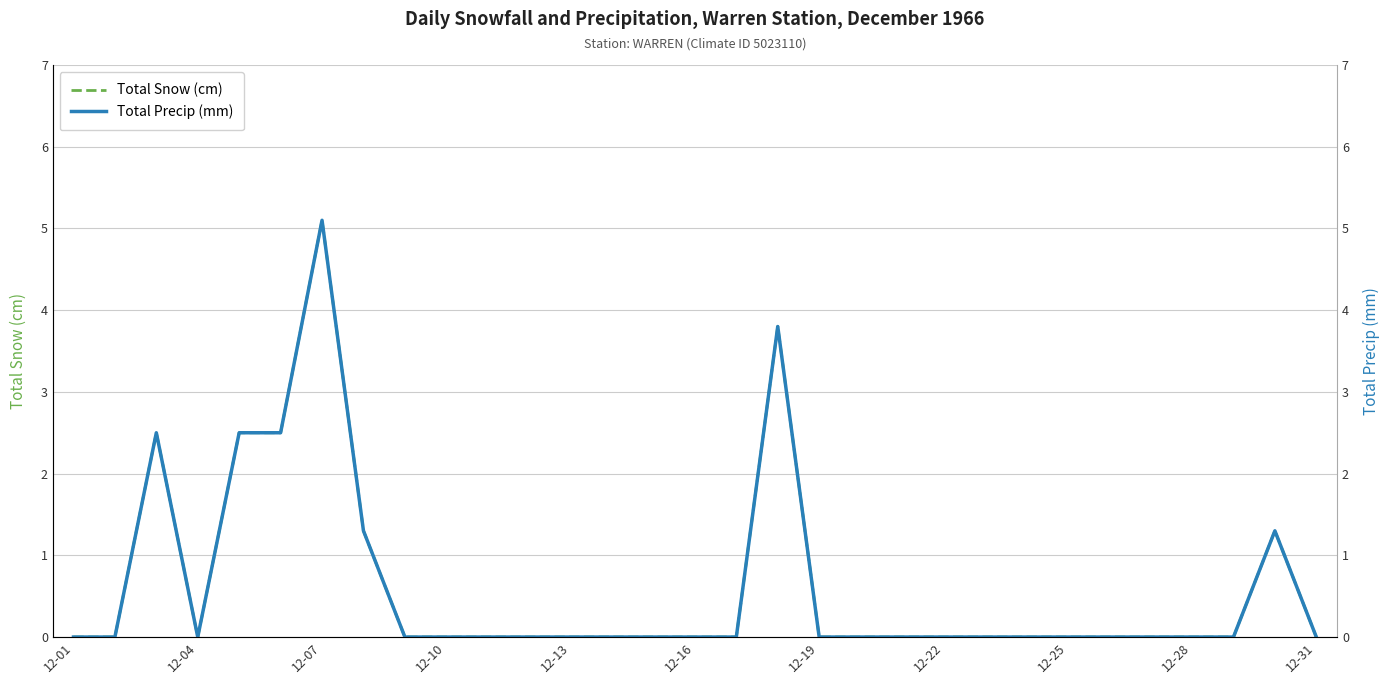

True or false: Total Precip (mm) and Total Snow (cm) cross at least once.

False